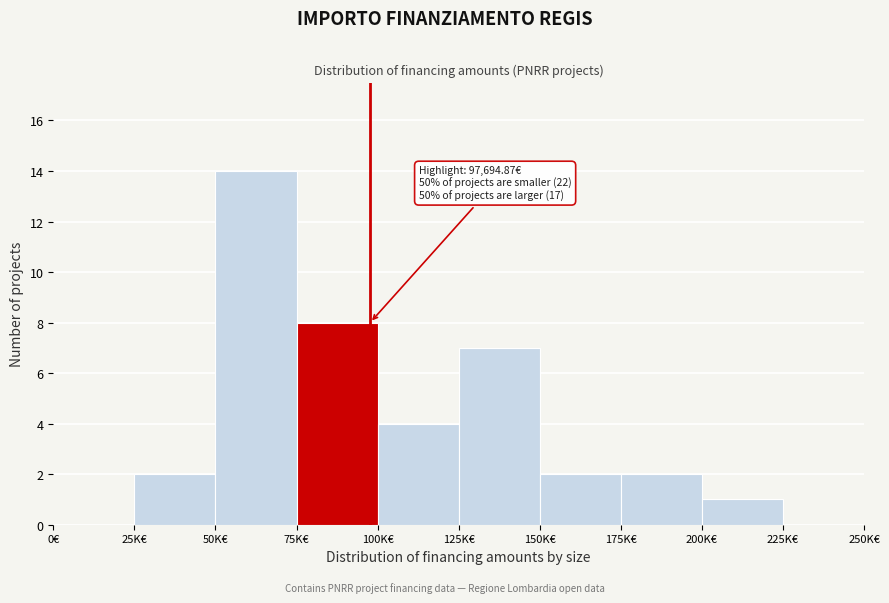

Reading left to right, what are all the values shown in this chart?

0€=0	25K€=2	50K€=14	75K€=8	100K€=4	125K€=7	150K€=2	175K€=2	200K€=1	225K€=0